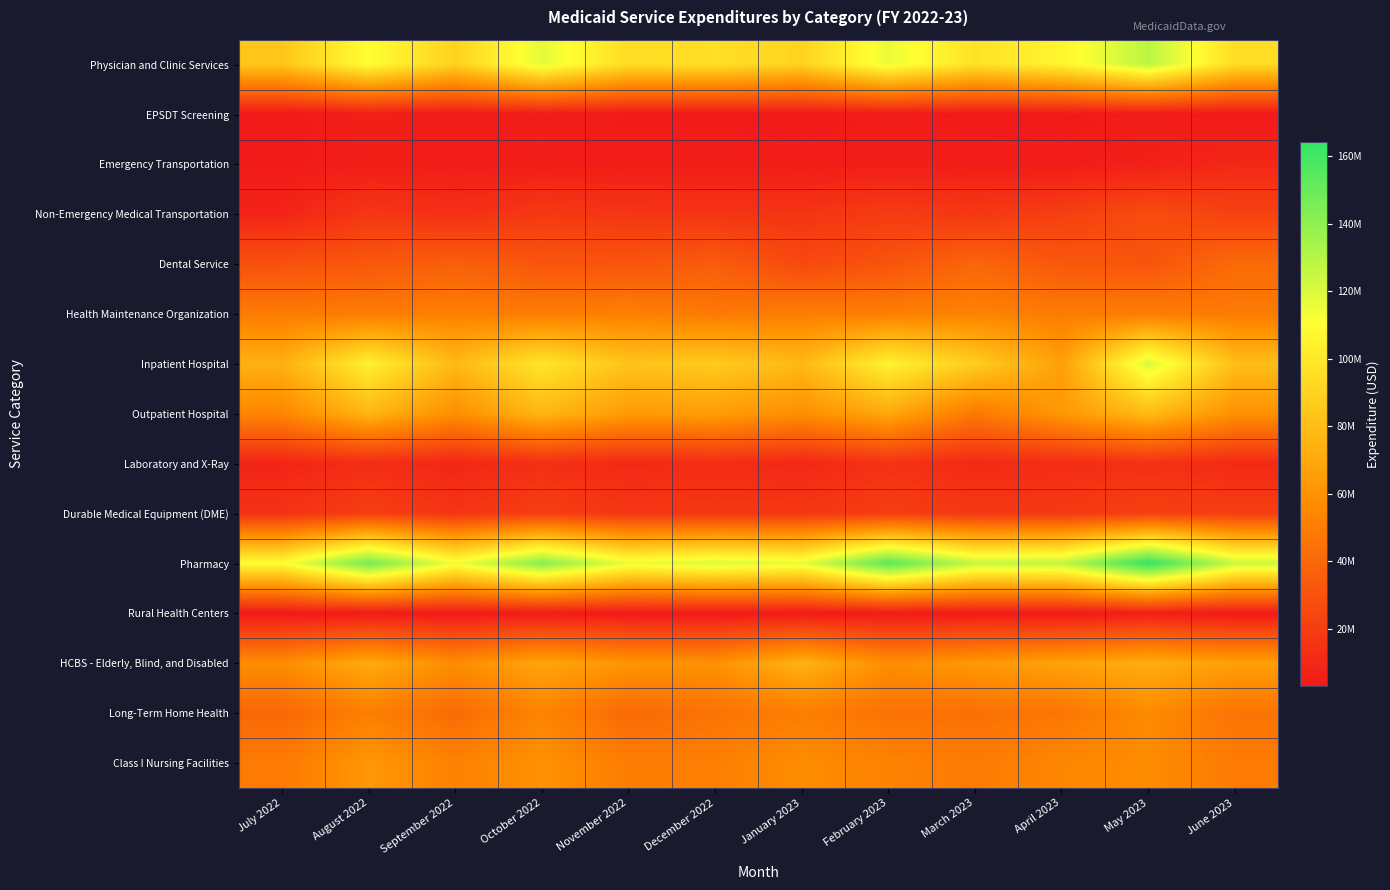

Between January 2023 and May 2023, which series saw the biggest shift?

Pharmacy